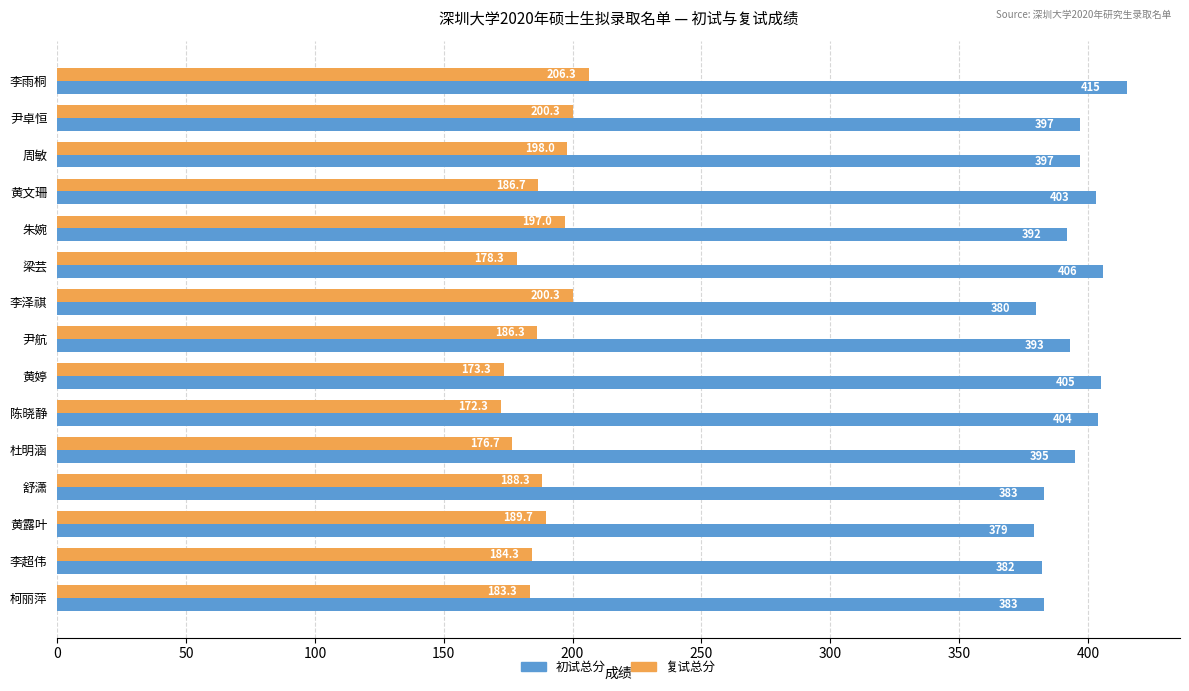

At how many categories does at least one series exceed 325?

15